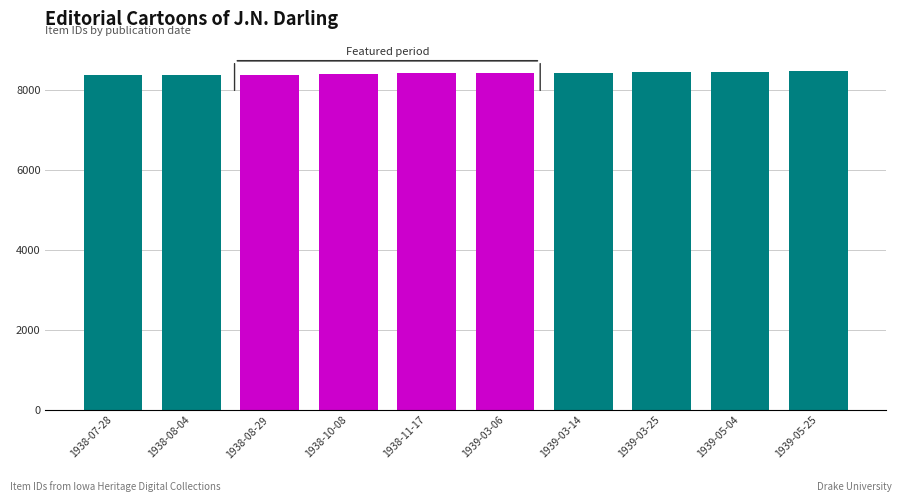

How many distinct data groups are displayed?

1